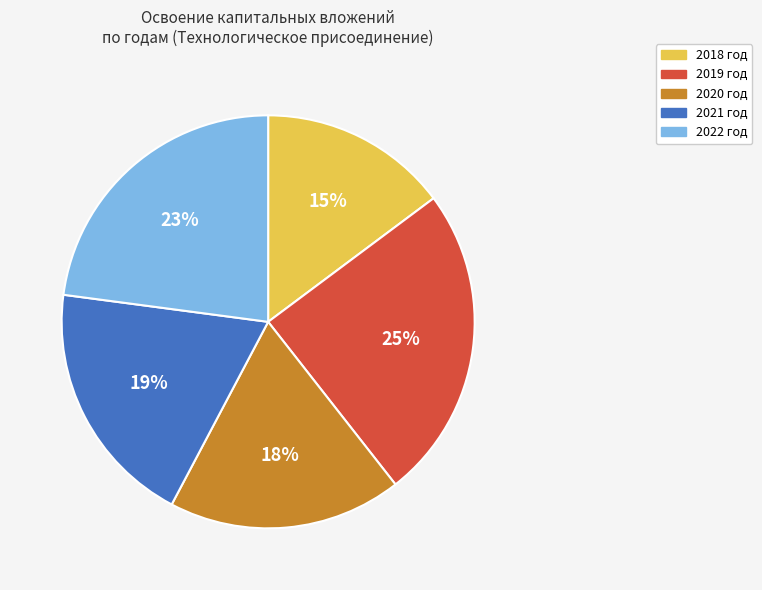

Which slice is the largest?

2019 год